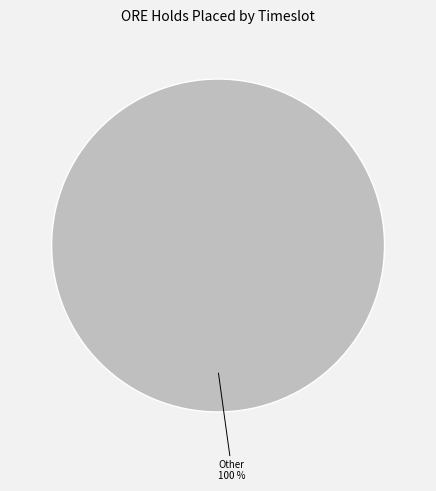

Is there any slice that represents more than half of the pie?

Yes